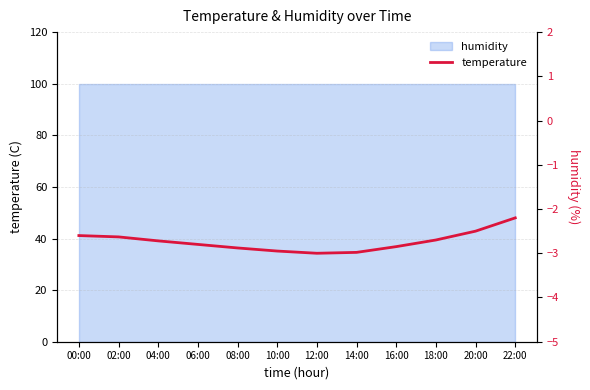

Reading right to left, transcribe all the data shown in this chart.

-2.2	-2.5	-2.7	-2.9	-3.0	-3.0	-3.0	-2.9	-2.8	-2.7	-2.6	-2.6